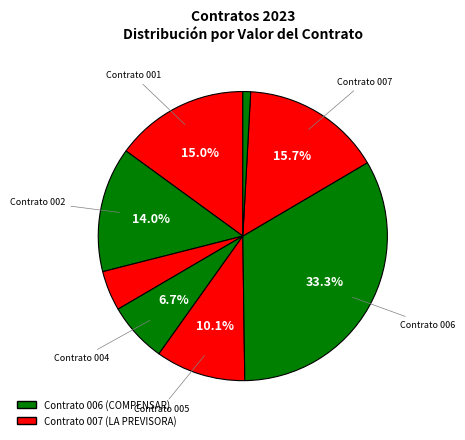

What is the largest slice in the pie chart?

Contrato 006